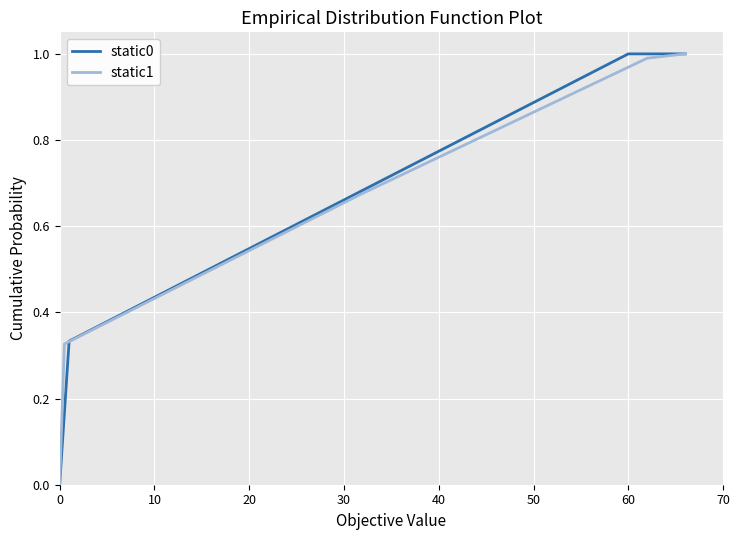

Is it true that static1 equals 0.4 at 0?

False